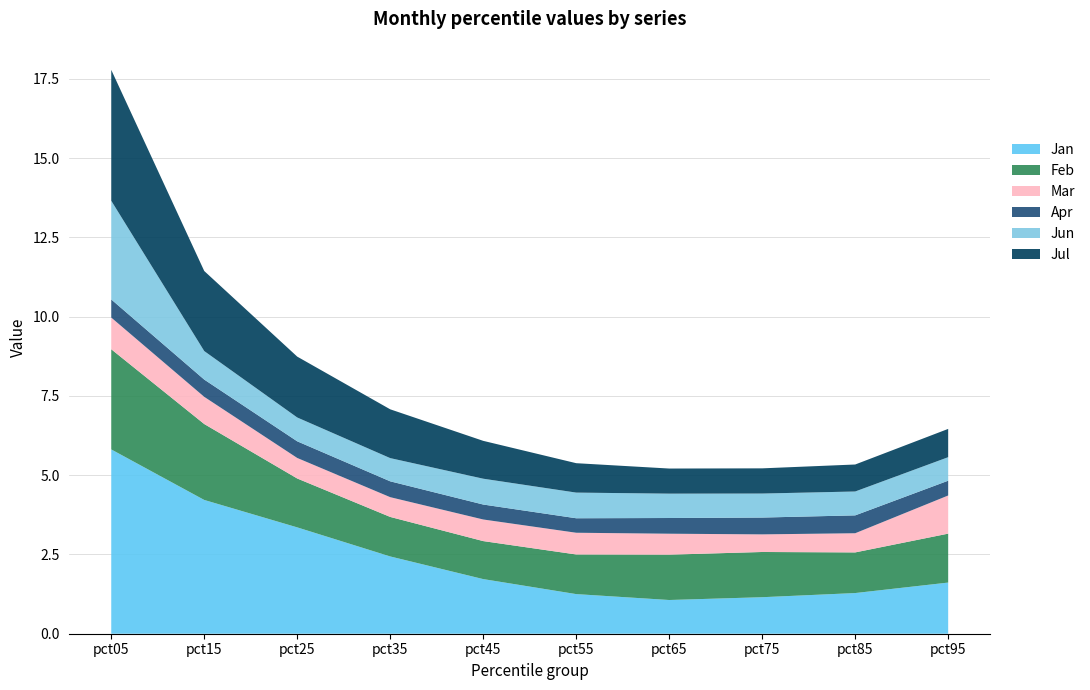

Reading right to left, what are all the values shown in this chart?

Jan: 1.6	1.3	1.2	1.1	1.2	1.7	2.4	3.4	4.2	5.8
Feb: 1.5	1.3	1.4	1.4	1.2	1.2	1.2	1.5	2.4	3.2
Mar: 1.2	0.6	0.6	0.7	0.7	0.7	0.6	0.6	0.9	1.0
Apr: 0.5	0.6	0.5	0.5	0.5	0.5	0.5	0.5	0.5	0.6
Jun: 0.7	0.8	0.8	0.8	0.8	0.8	0.7	0.8	0.9	3.1
Jul: 0.9	0.9	0.8	0.8	0.9	1.2	1.5	1.9	2.5	4.1